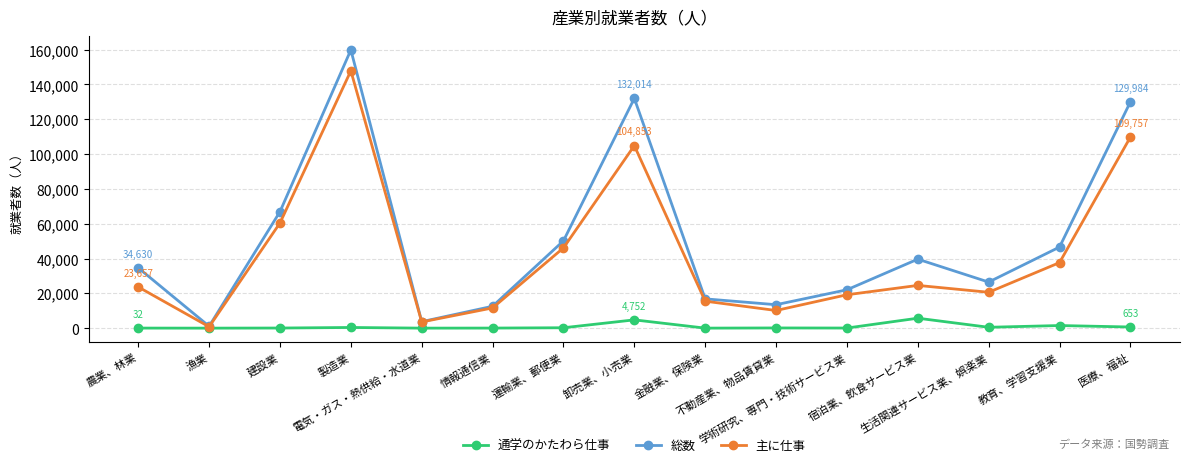

What is the label of the 11th point from the right?

電気・ガス・熱供給・水道業